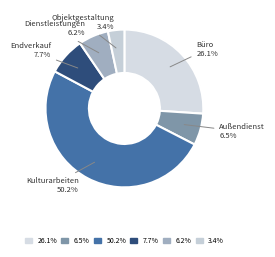

What is the ratio of the value at Endverkauf to the value at Dienstleistungen?

1.2